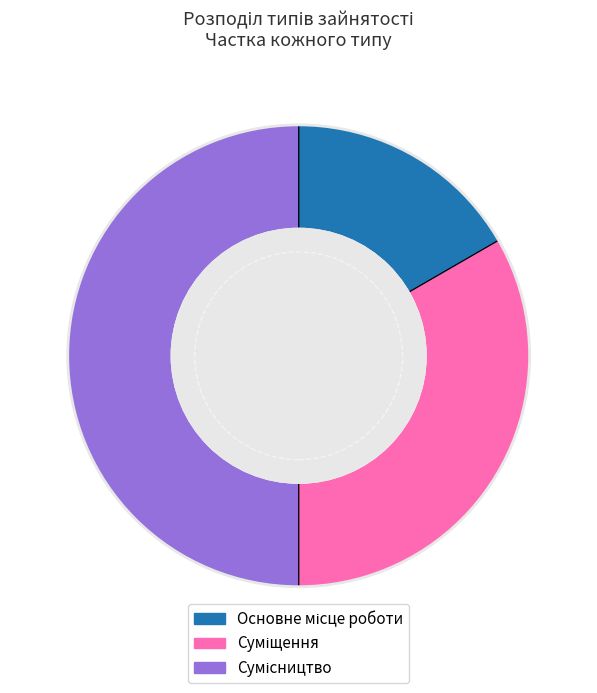

To the nearest percent, what portion does Сумісництво represent?

50%